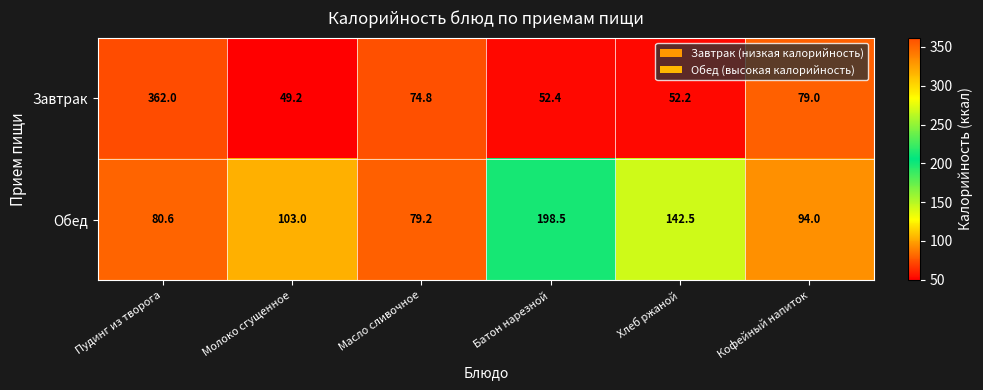

List the labels in order of Завтрак value, smallest first.

Молоко сгущенное, Хлеб ржаной, Батон нарезной, Масло сливочное, Кофейный напиток, Пудинг из творога